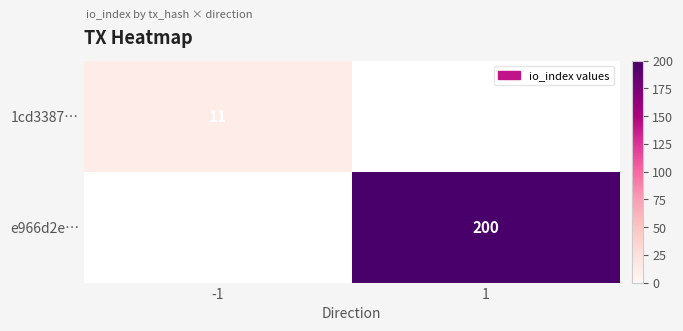

The value of e966d2e… at 1 is 308. True or false?

False